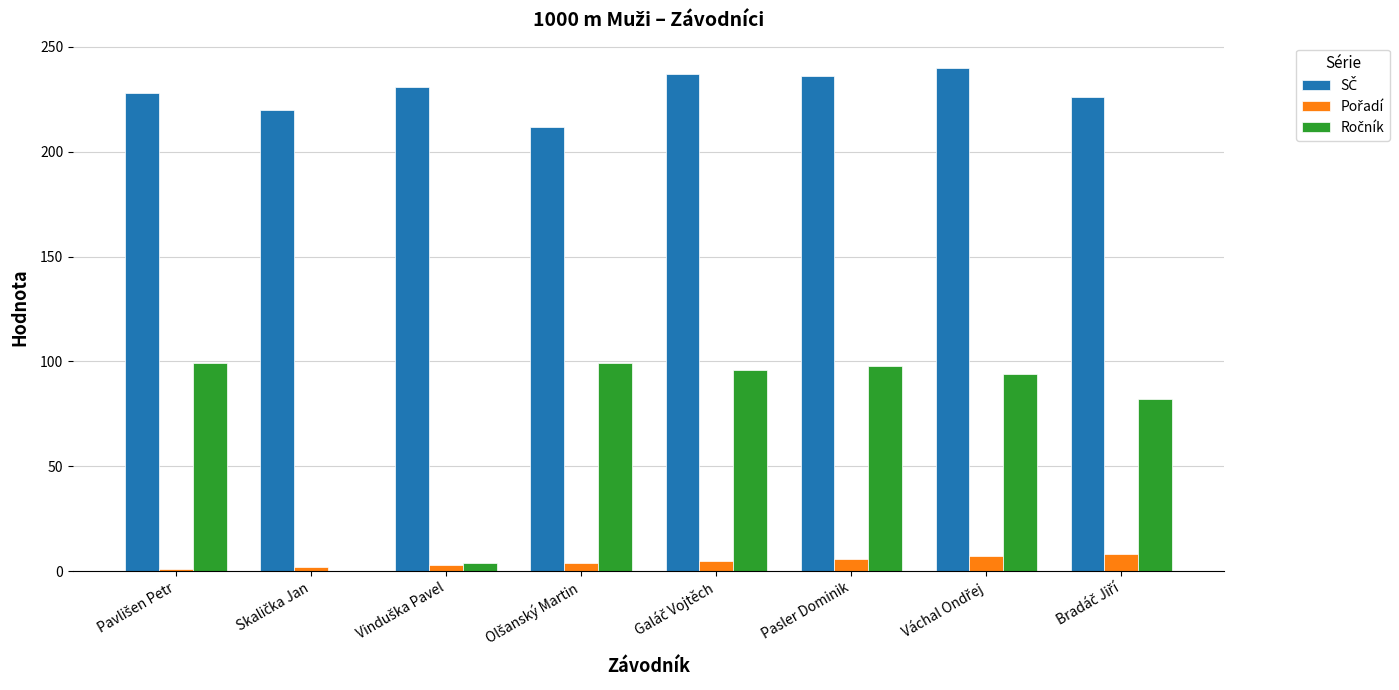

Is it true that Ročník equals 1 at Vinduška Pavel?

False